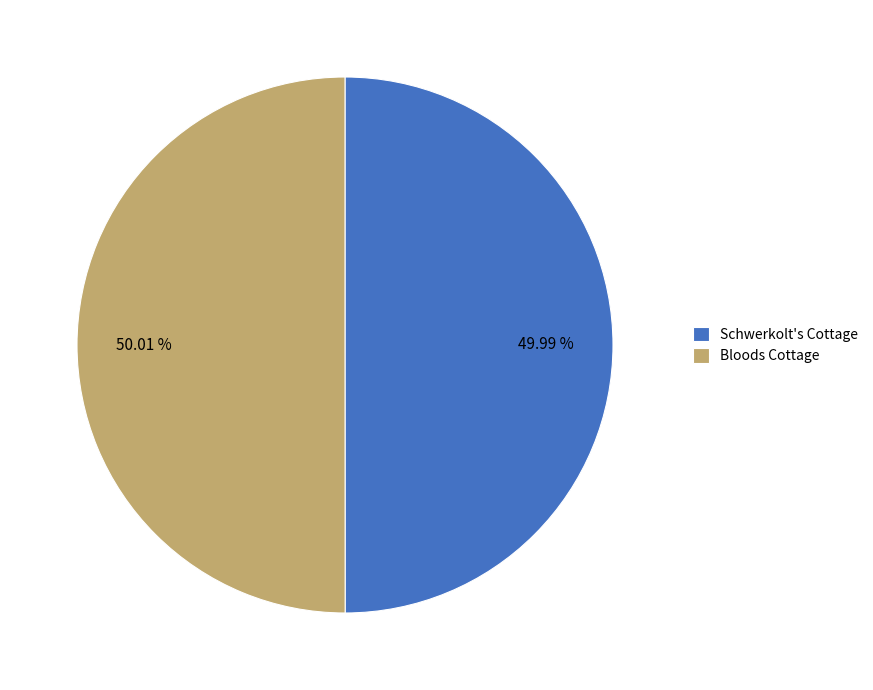

Approximately how many times larger is the value at Schwerkolt's Cottage compared to Bloods Cottage?

1.0